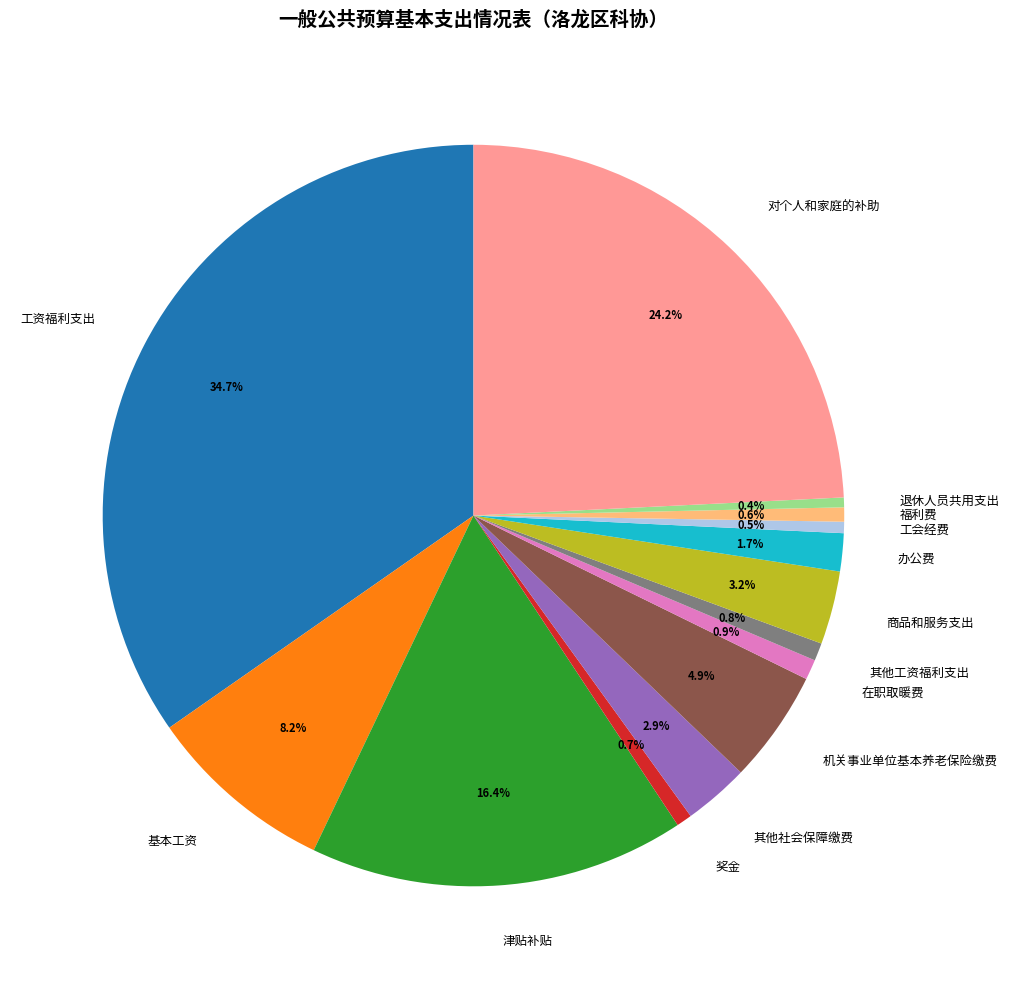

Which slice is the largest?

工资福利支出